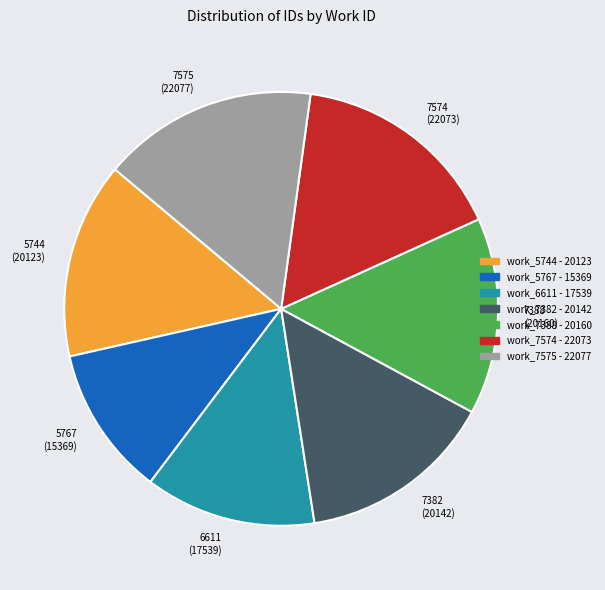

Do 5744 (20123) and 7574 (22073) together represent more than half of the pie?

No